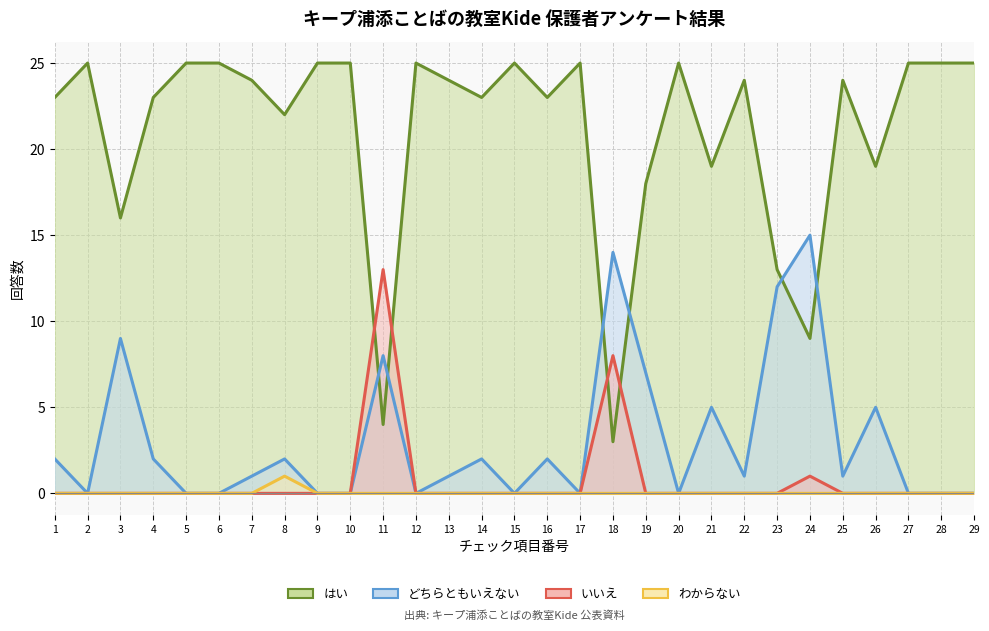

What is the average value of the はい series?

21